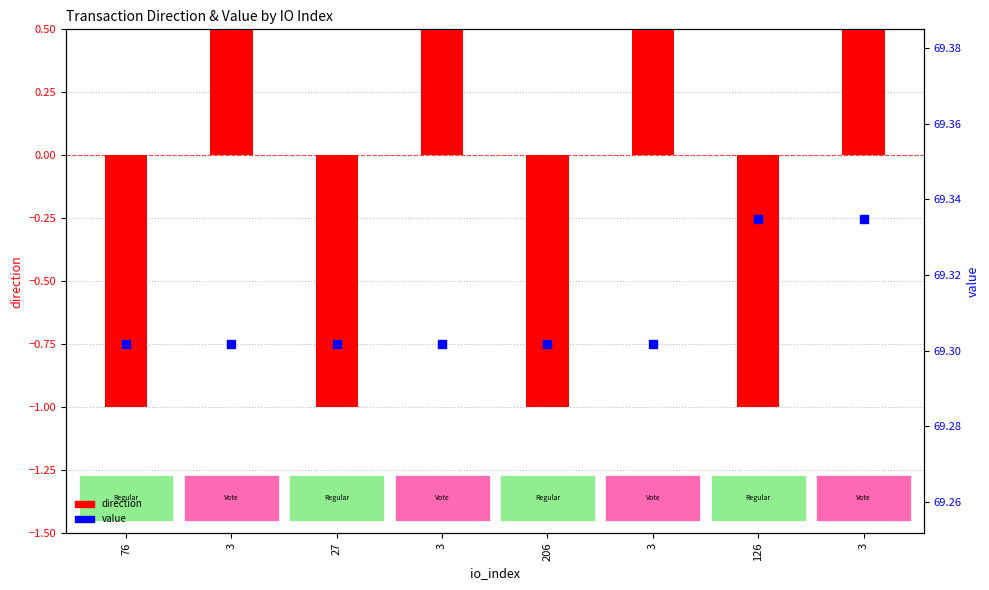

Is the value of value at 206 greater than the value of direction at 3?

Yes